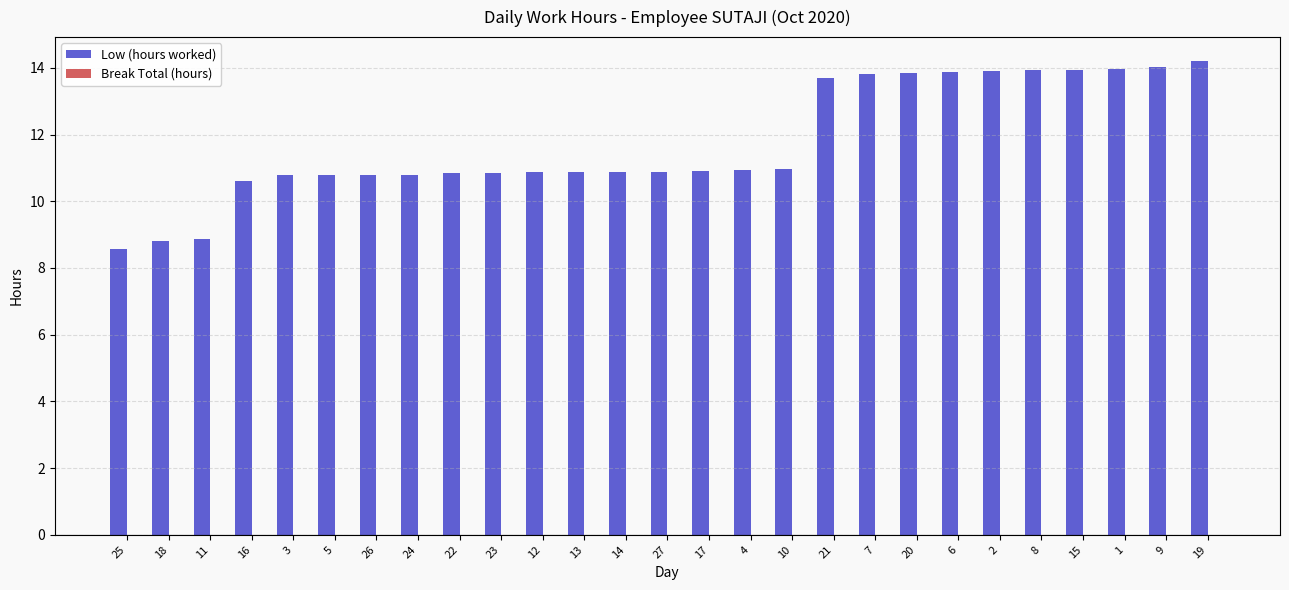

Read the value at 6.

13.9